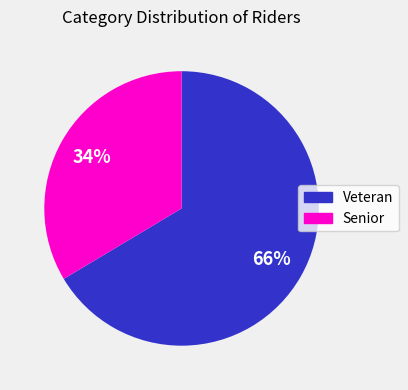

Rank the categories by value from lowest to highest.

Senior, Veteran